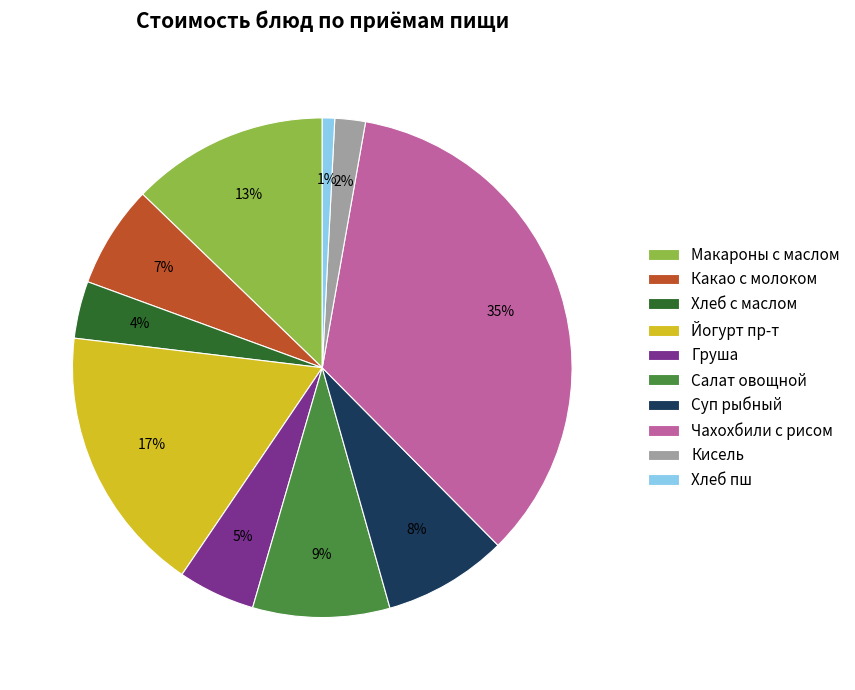

True or false: Хлеб пш accounts for 6% of the total.

False